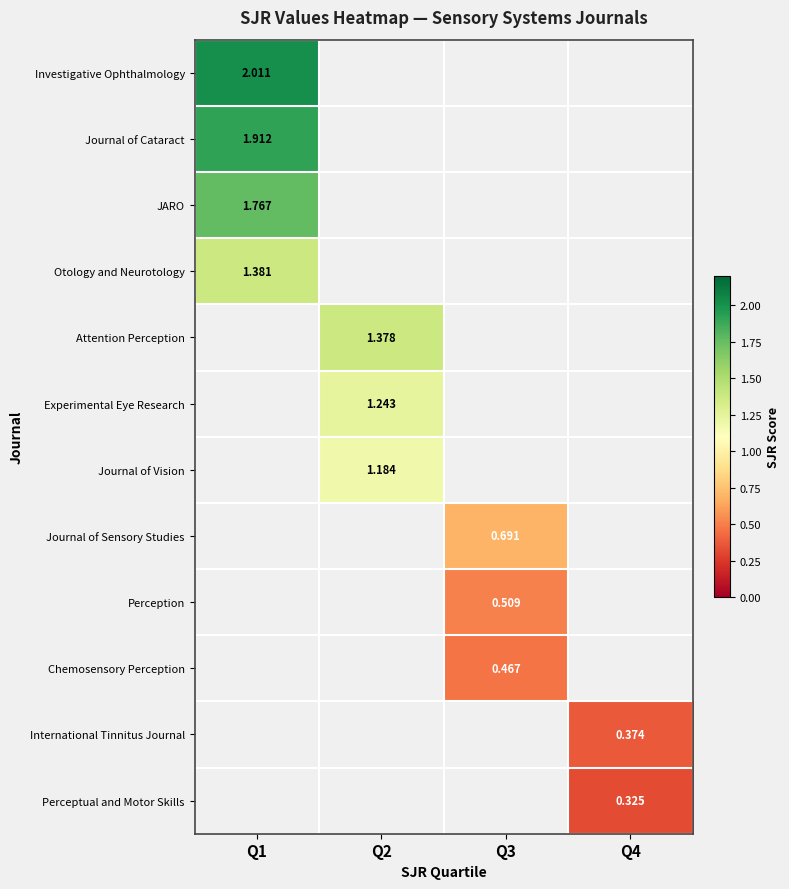

List the labels in order of Attention Perception value, largest first.

Q1, Q2, Q3, Q4